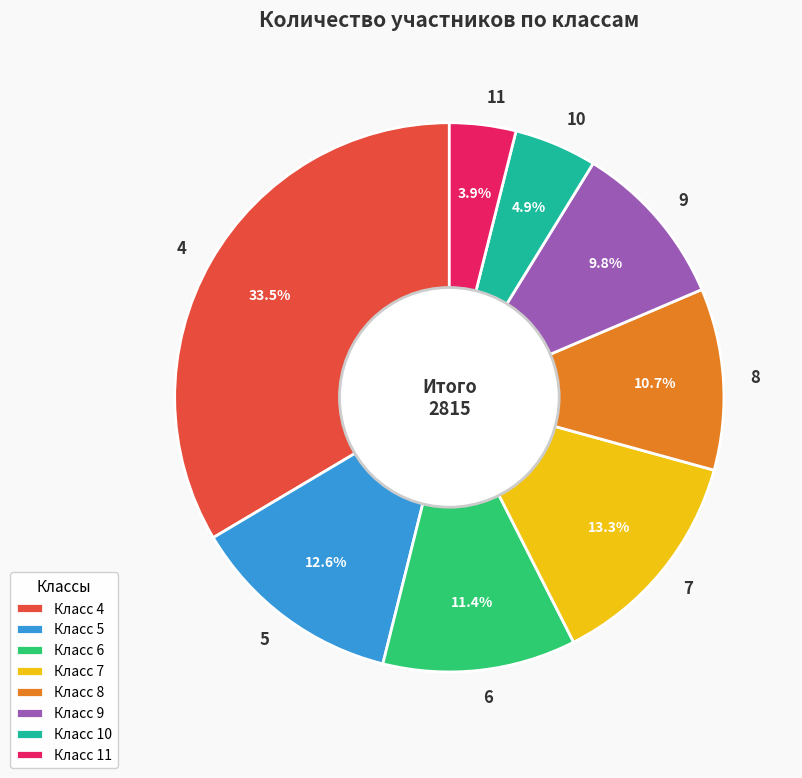

How many slices are in this pie chart?

8